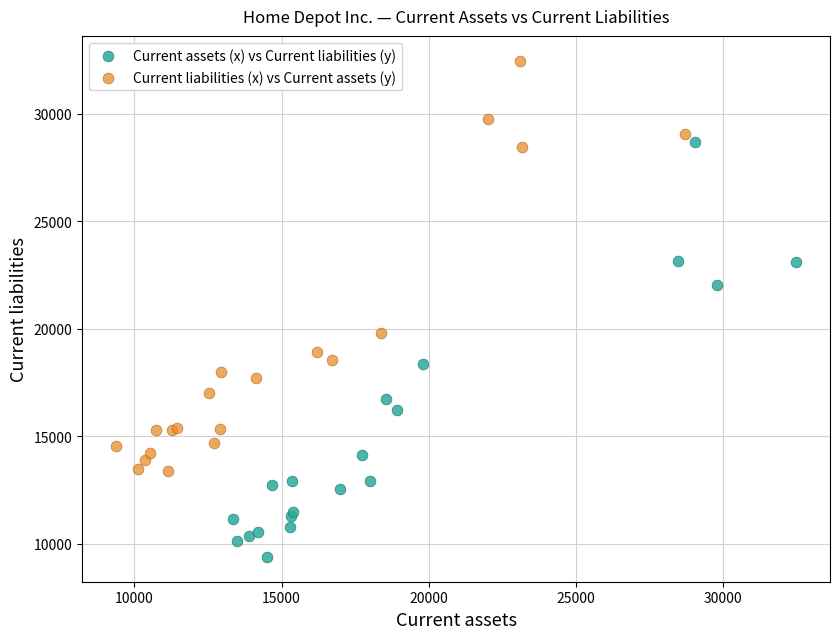

Which series reaches the maximum Y coordinate?

Current liabilities (x) vs Current assets (y)